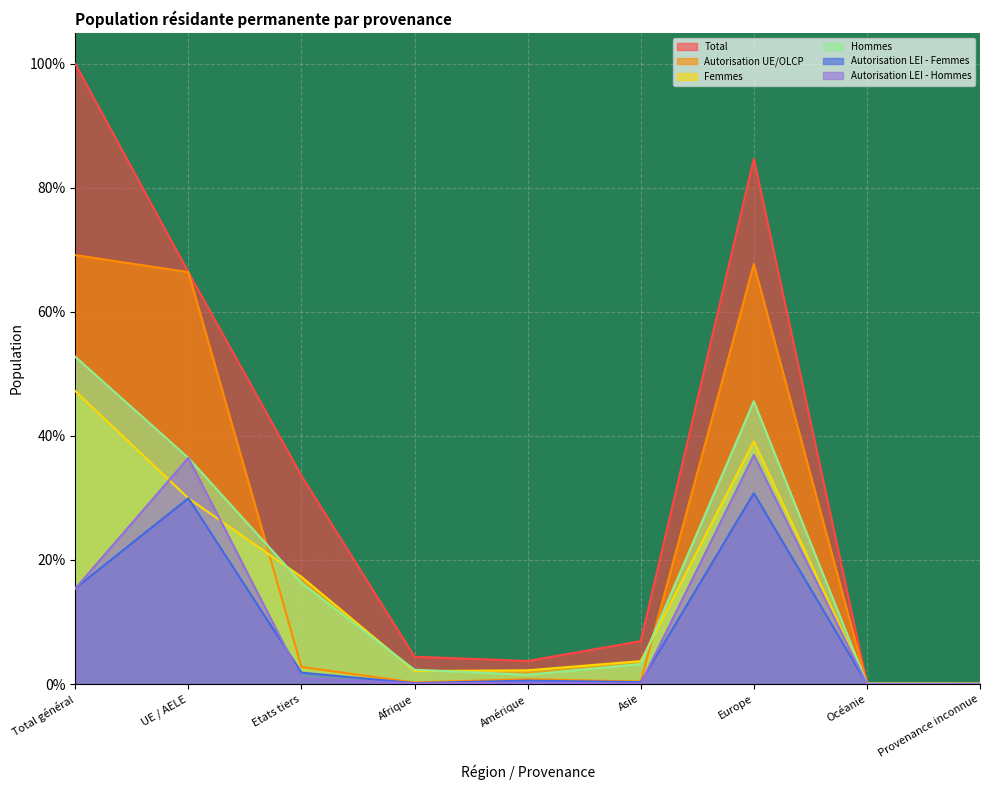

List the series in order of their peak value, lowest first.

Autorisation LEI - Femmes, Autorisation LEI - Hommes, Femmes, Hommes, Autorisation UE/OLCP, Total